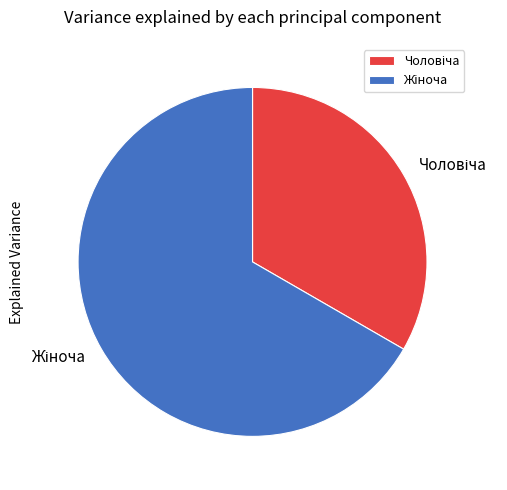

Is there a majority slice in this chart?

Yes